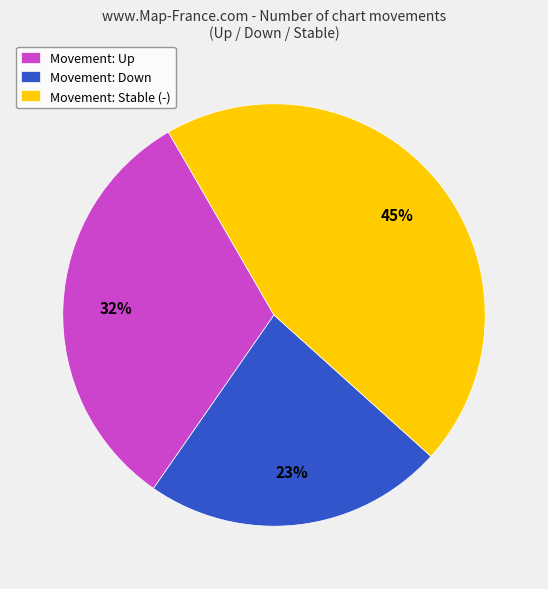

To the nearest percent, what is the difference between the largest and smallest slice percentages?

22%